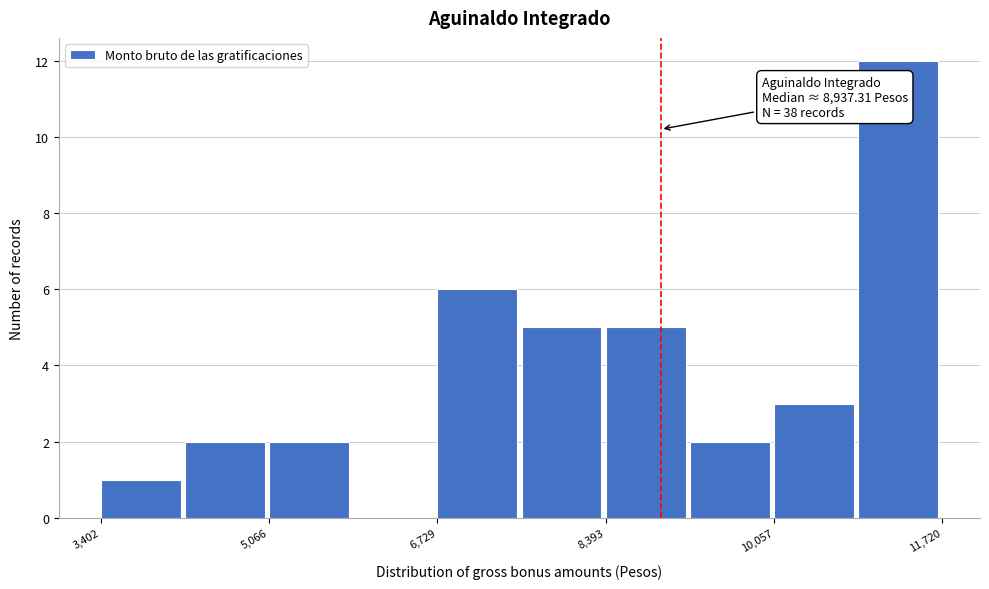

Over which range of the x-axis is the bar tallest?

10800 to 11800